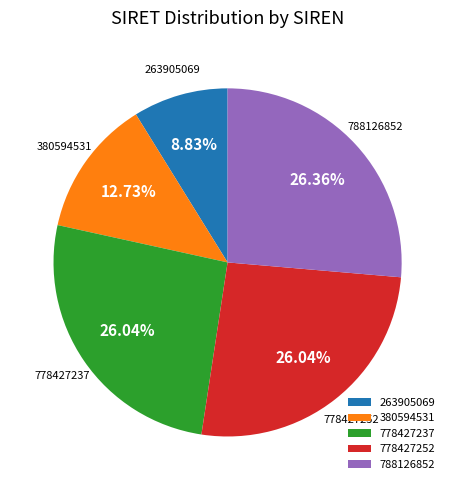

Is it true that 778427252 is 26% of the pie?

True